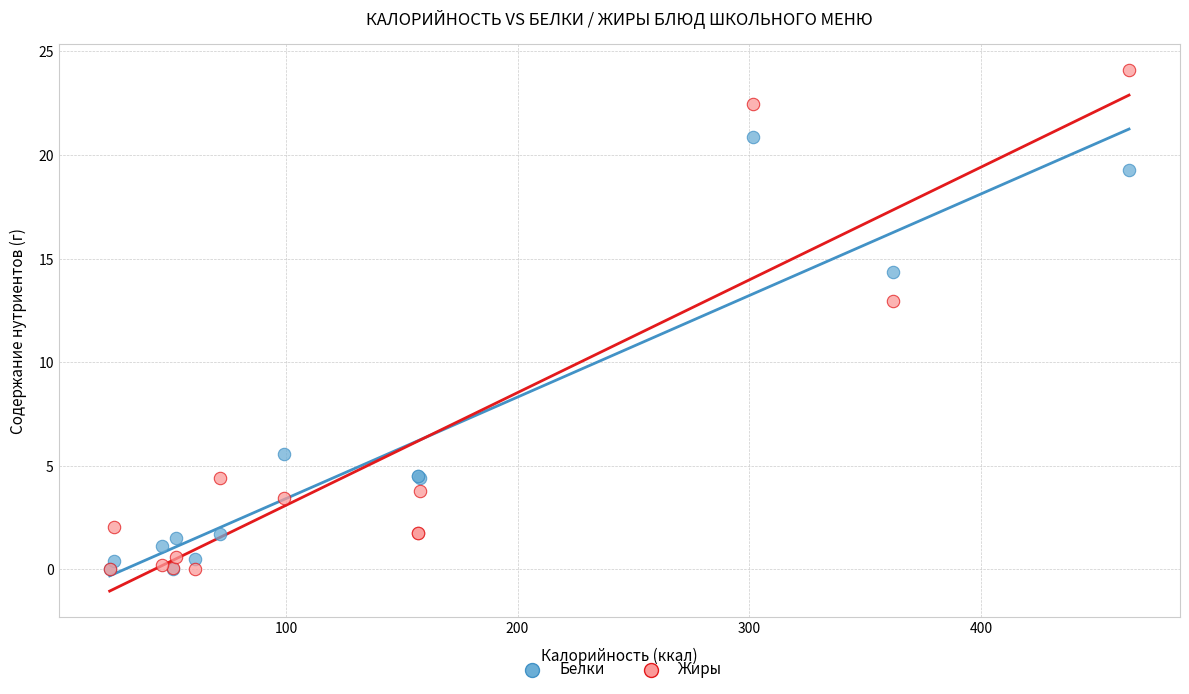

In the Жиры series, what Y value is closest to 12?

13.0